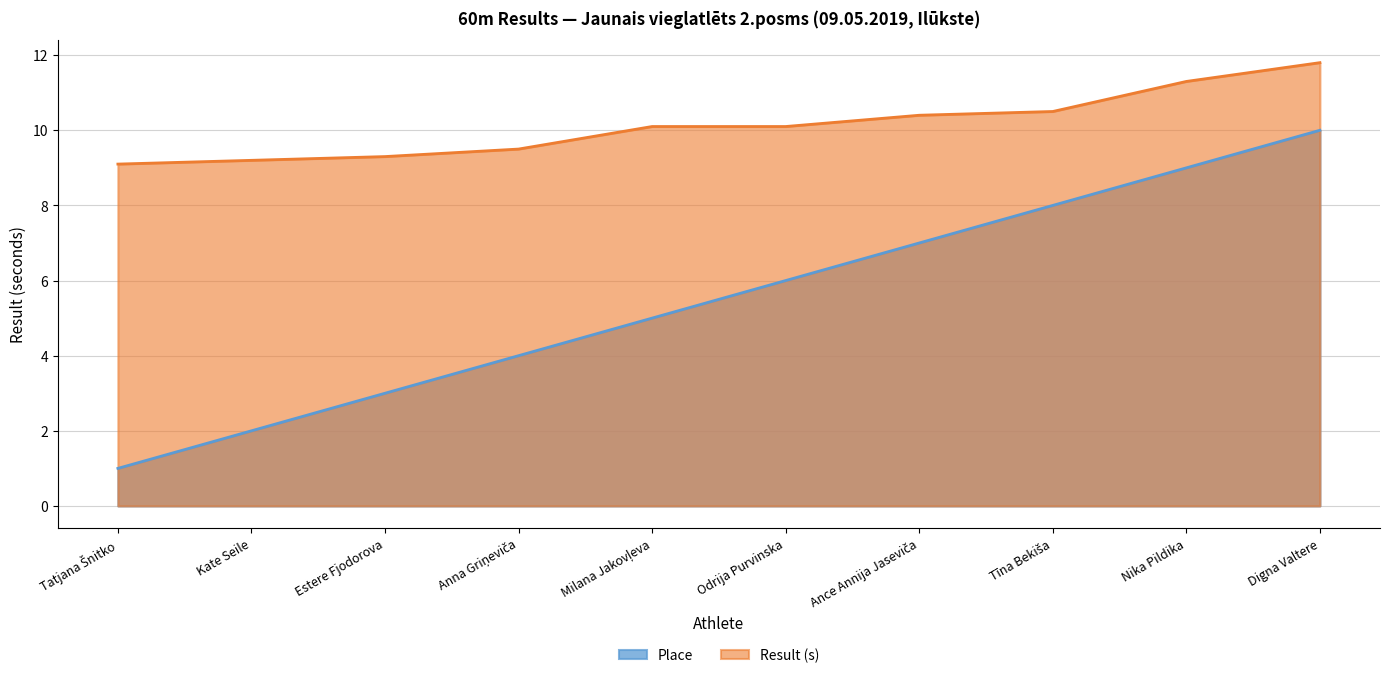

What is the label of the 6th point from the left?

Odrija Purvinska